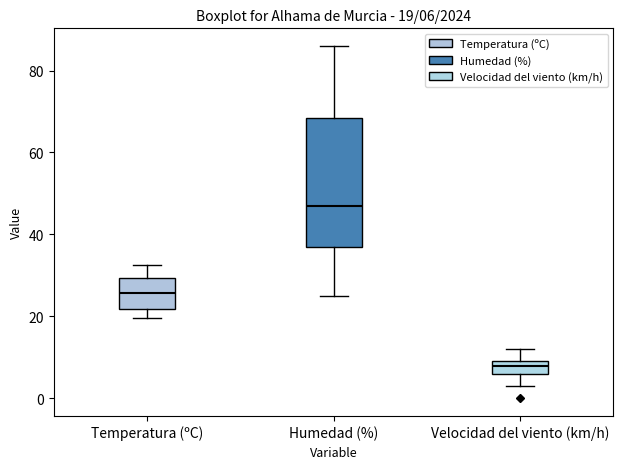

Which box's median line is the lowest?

Velocidad del viento (km/h)